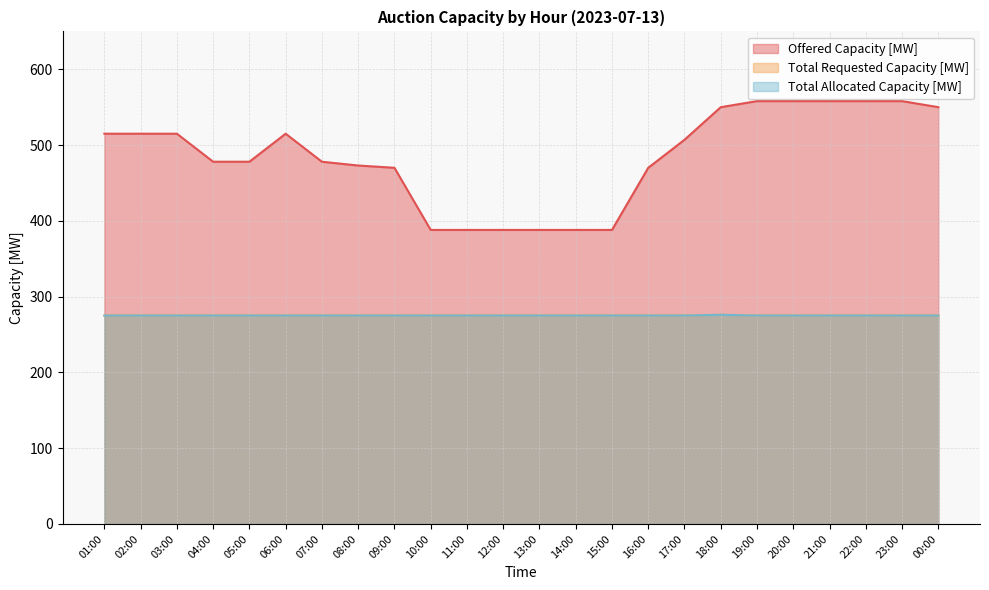

Count the Total Requested Capacity [MW] values in the range 275 to 276.

24